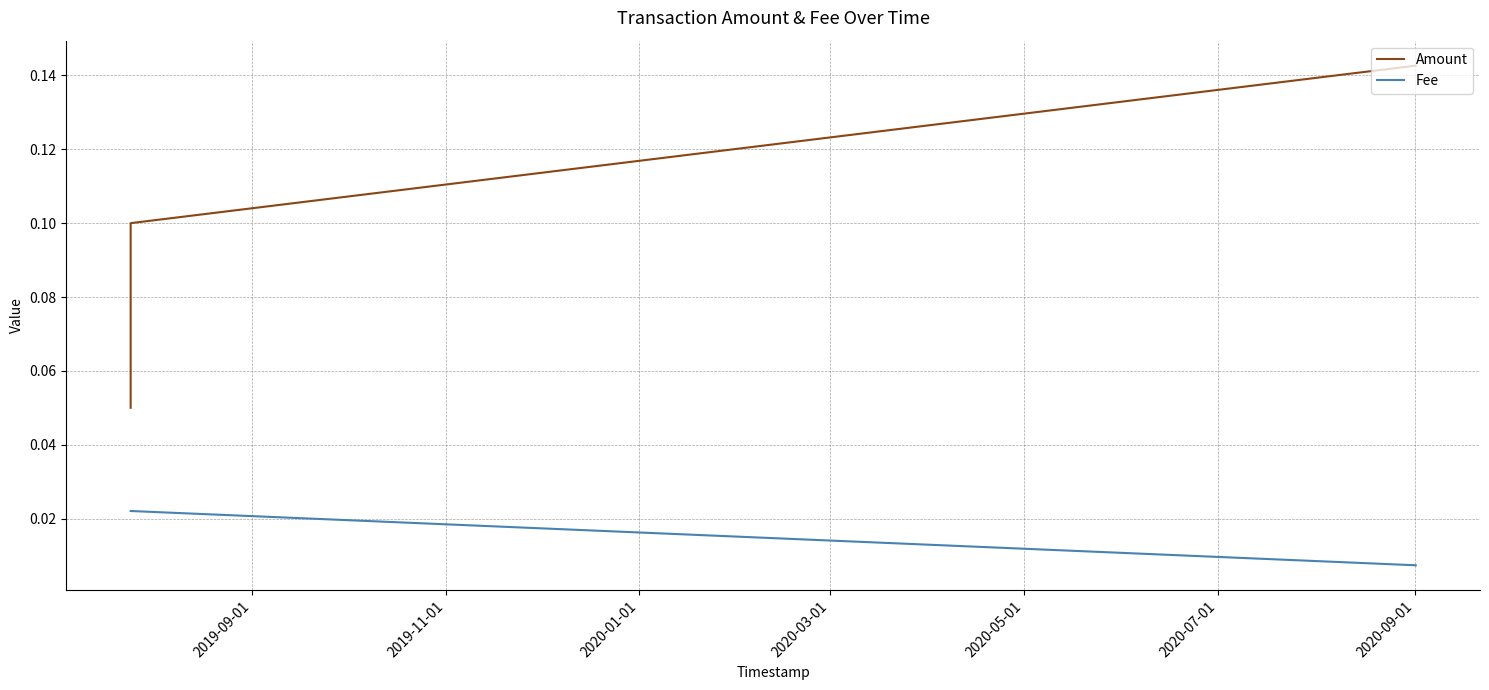

How many lines are shown in the chart?

2